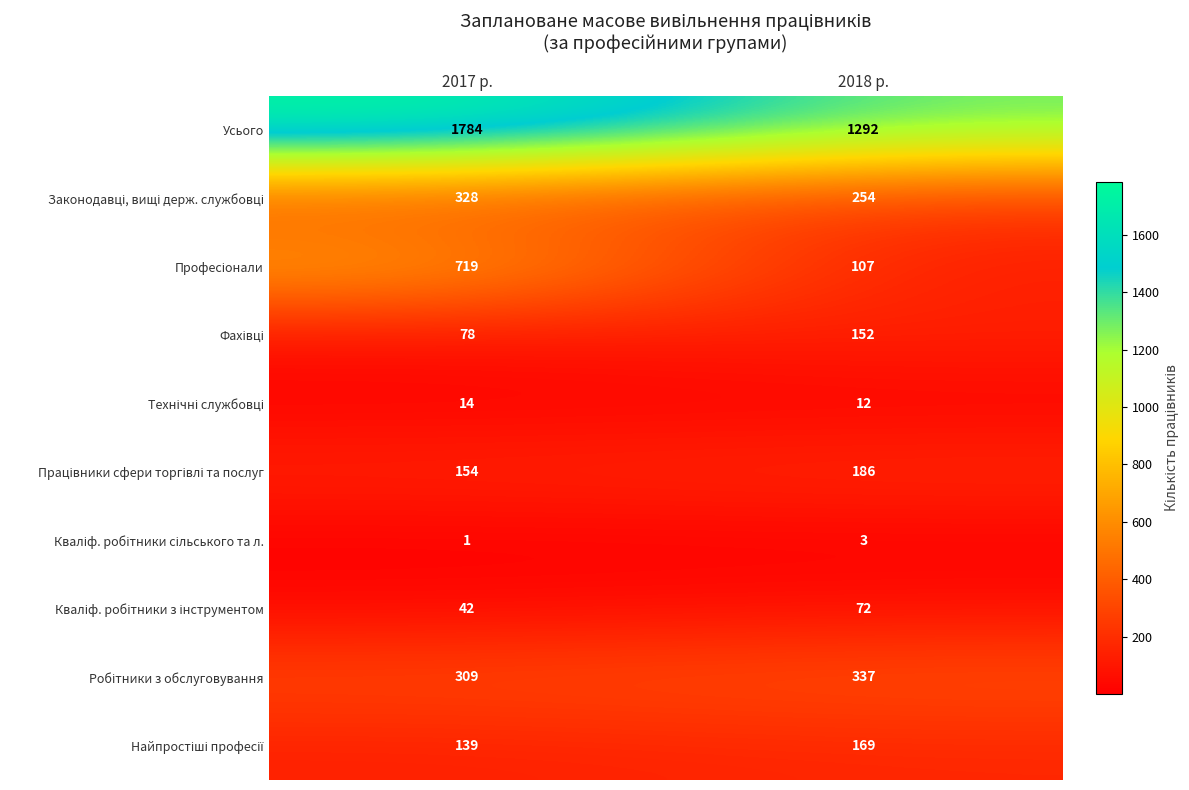

Which series has the largest total across all categories?

Усього